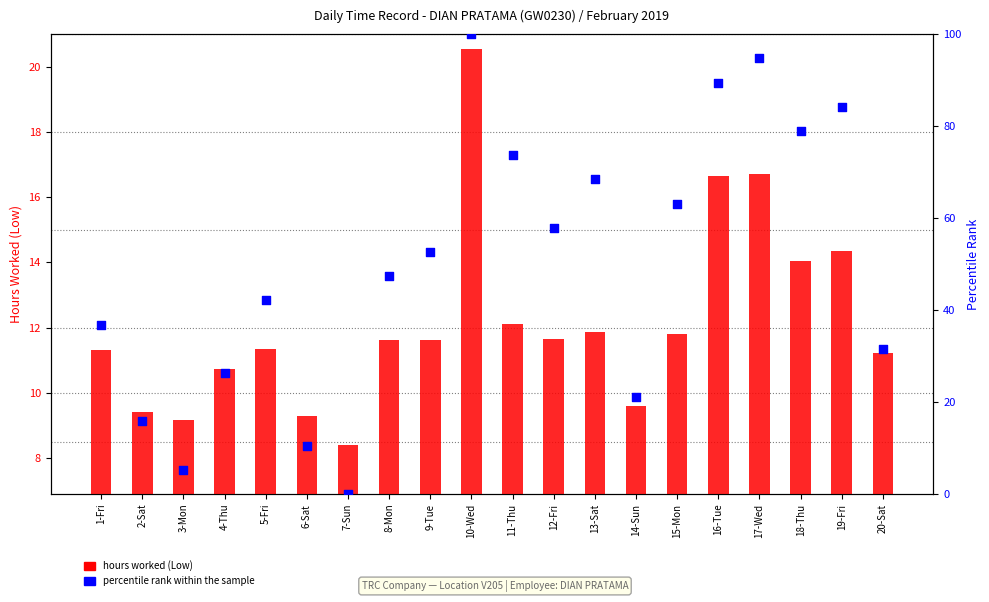

Which series contains the lowest Y value?

percentile rank within the sample